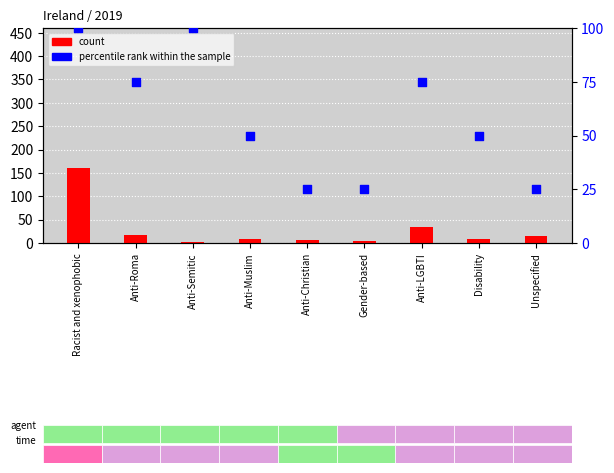

Is the value of percentile rank within the sample at Anti-Semitic greater than the value of count at Unspecified?

Yes